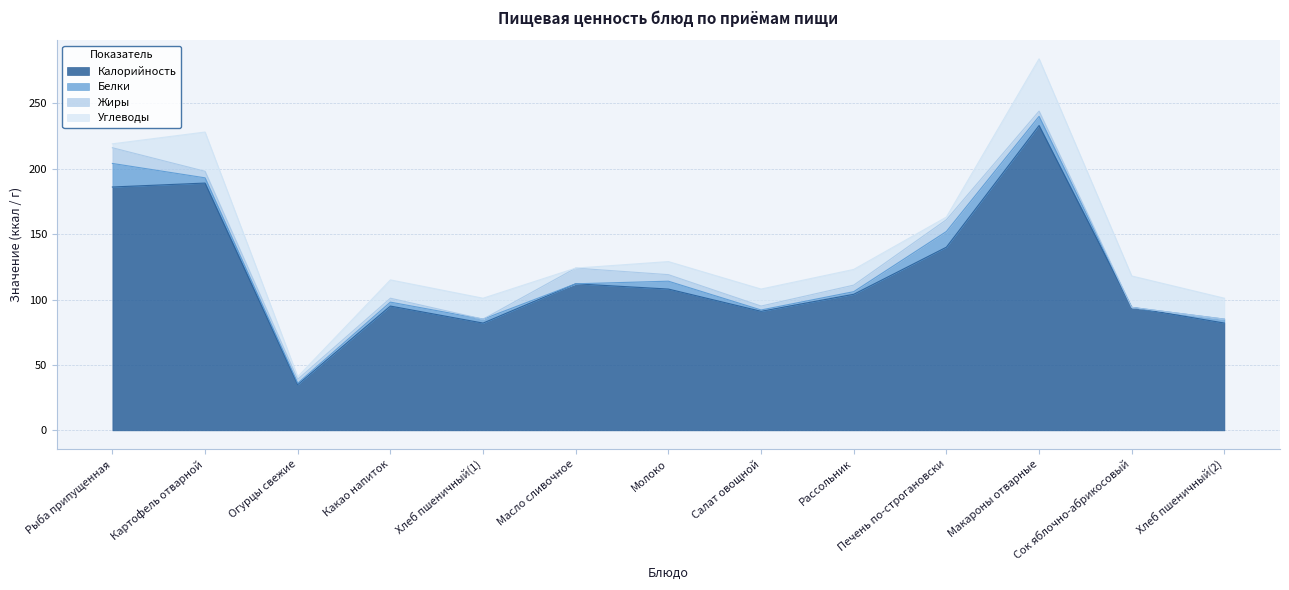

What is the value of the Калорийность point at the 10th from the left?

140.0